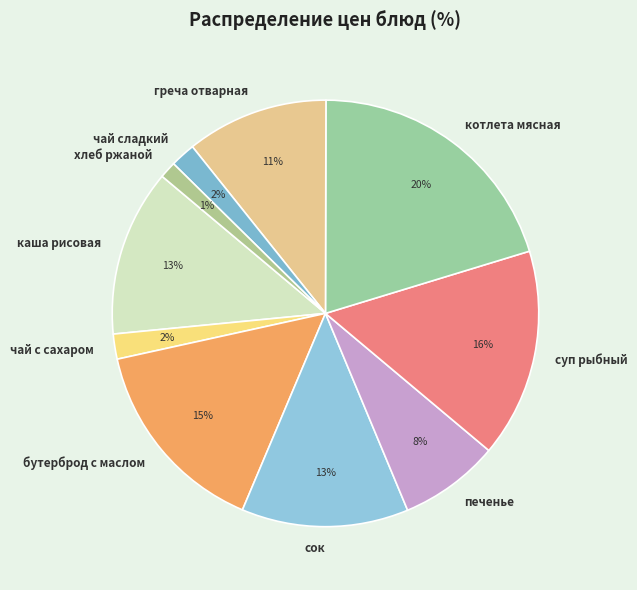

To the nearest percent, what portion does чай сладкий represent?

2%